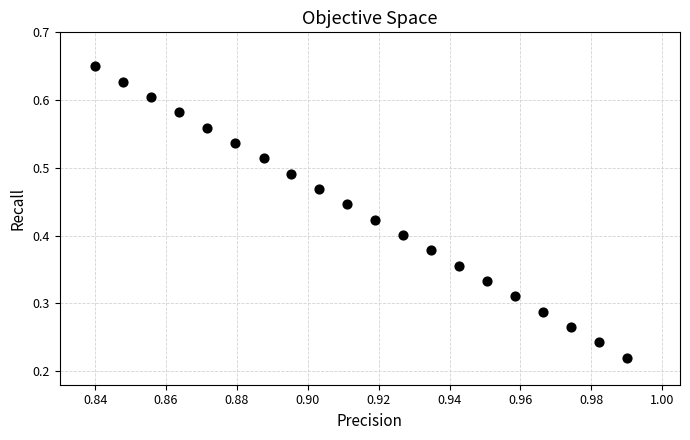

How many data points are displayed?

20